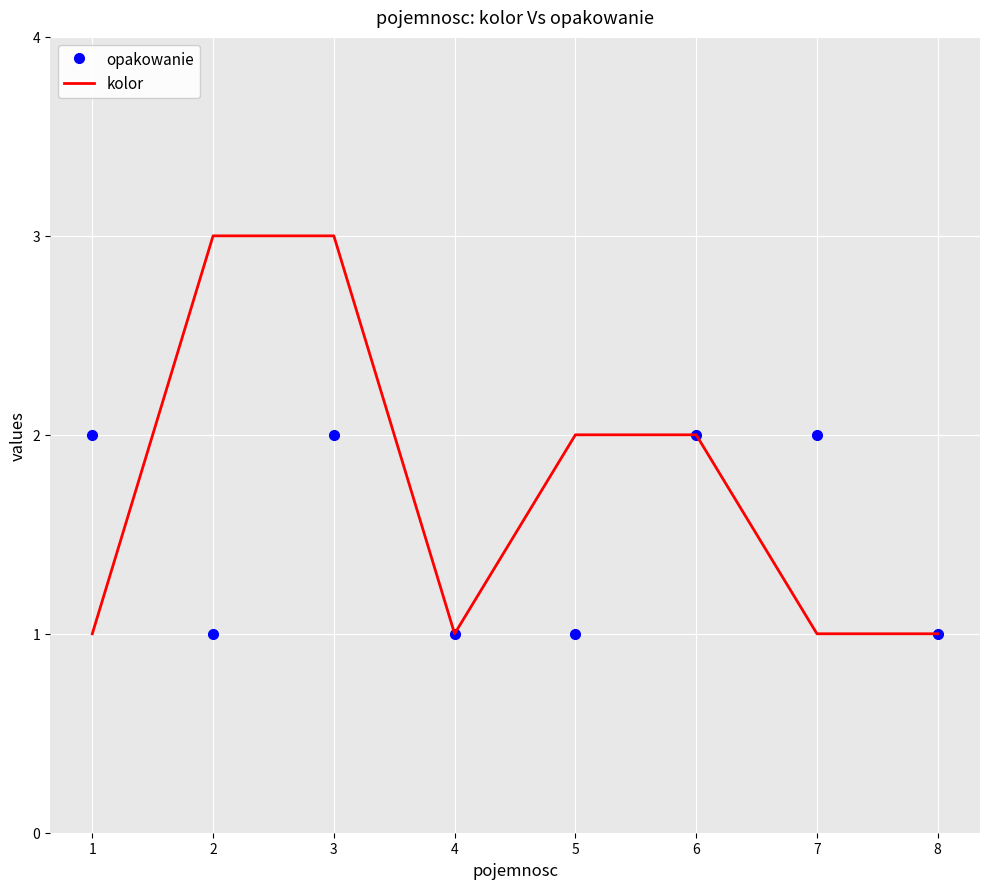

What is the highest value of the kolor series?

3